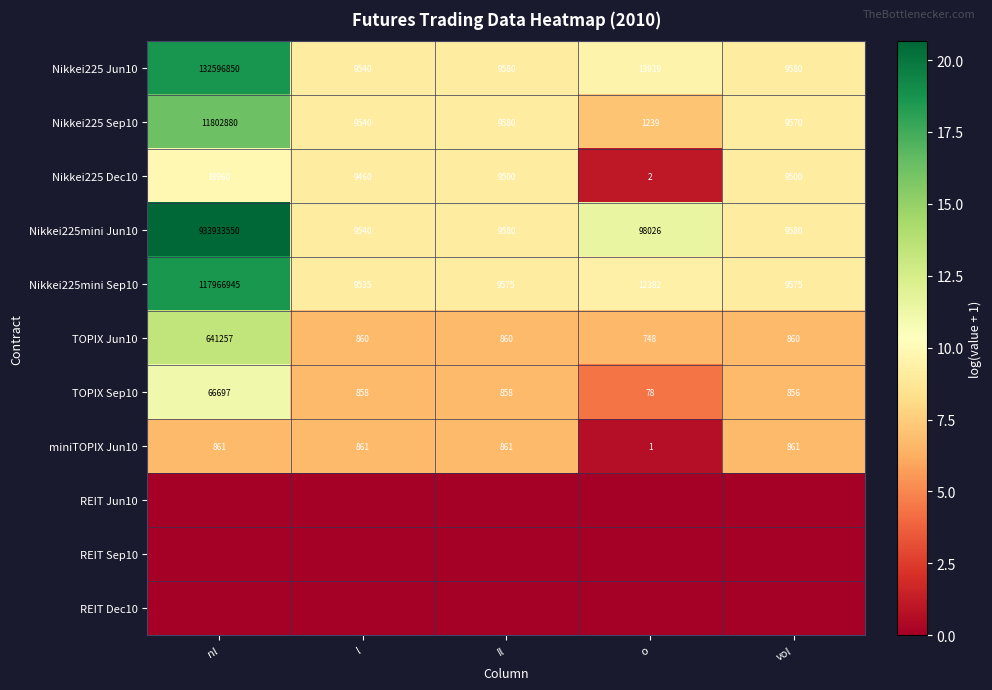

How many categories are shown in the chart?

5